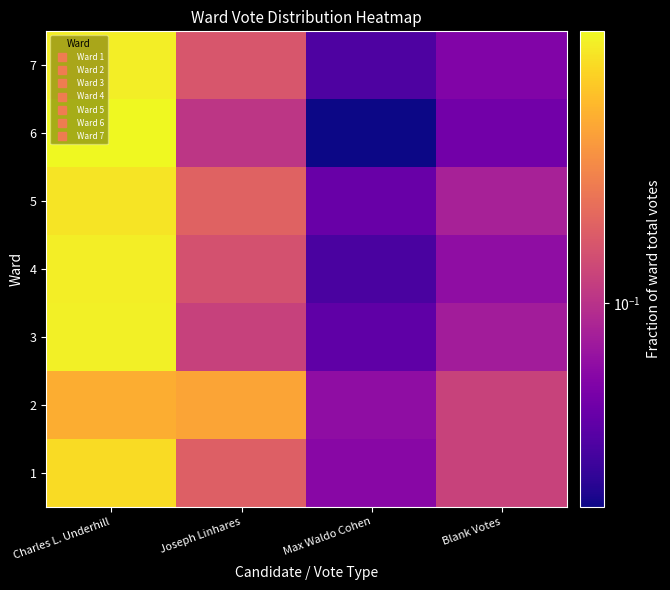

What is the total value across all series at Blank Votes?

0.6